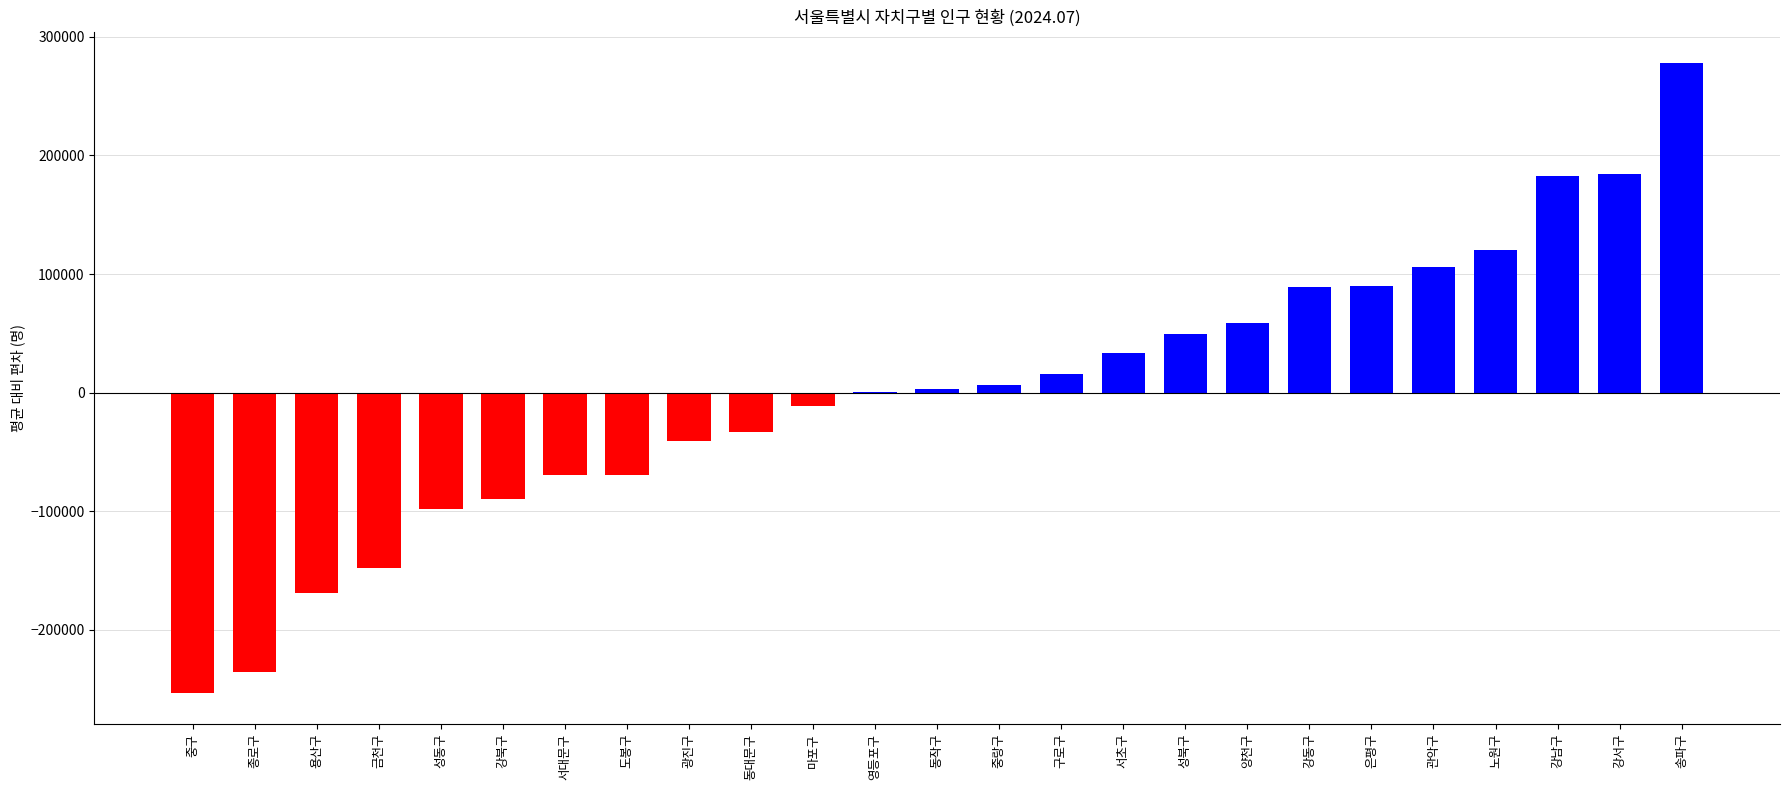

What is the sum of the values at 서초구 and 성북구?

82630